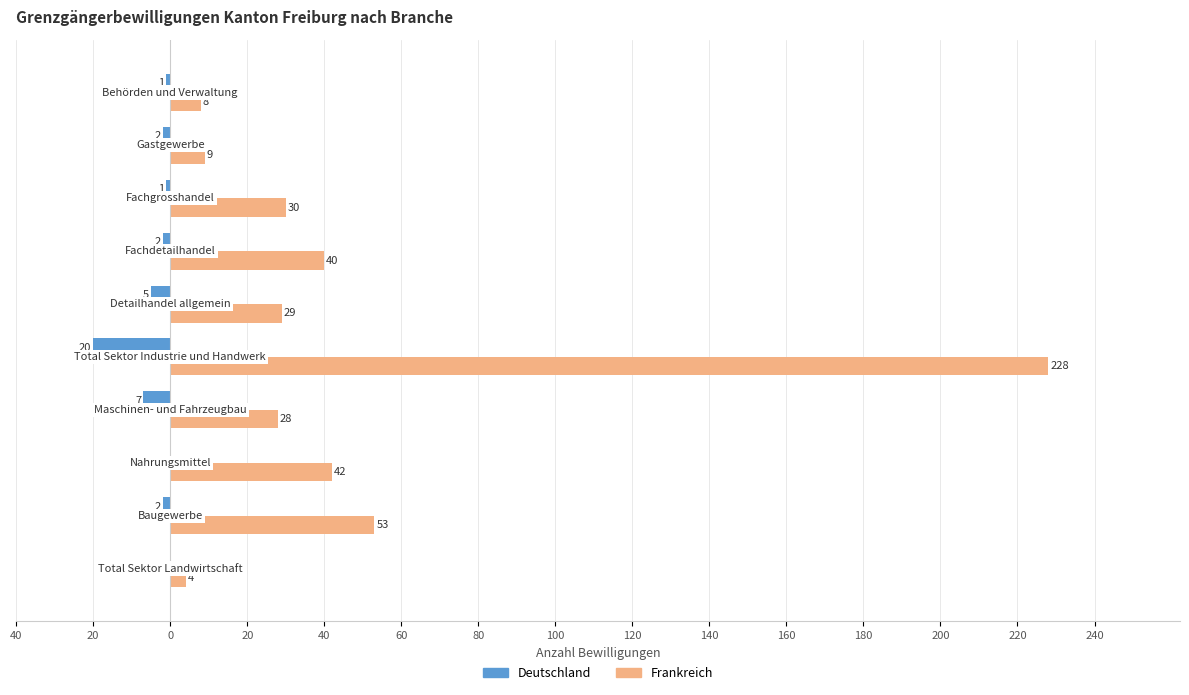

At how many categories does at least one series exceed 68?

1